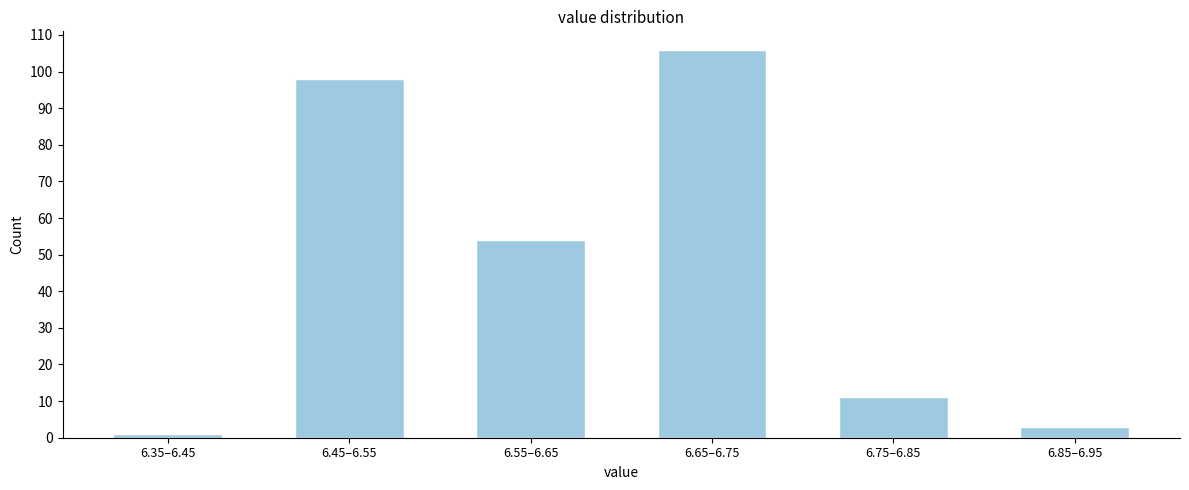

Reading left to right, extract all data points from this chart.

1	98	54	106	11	3